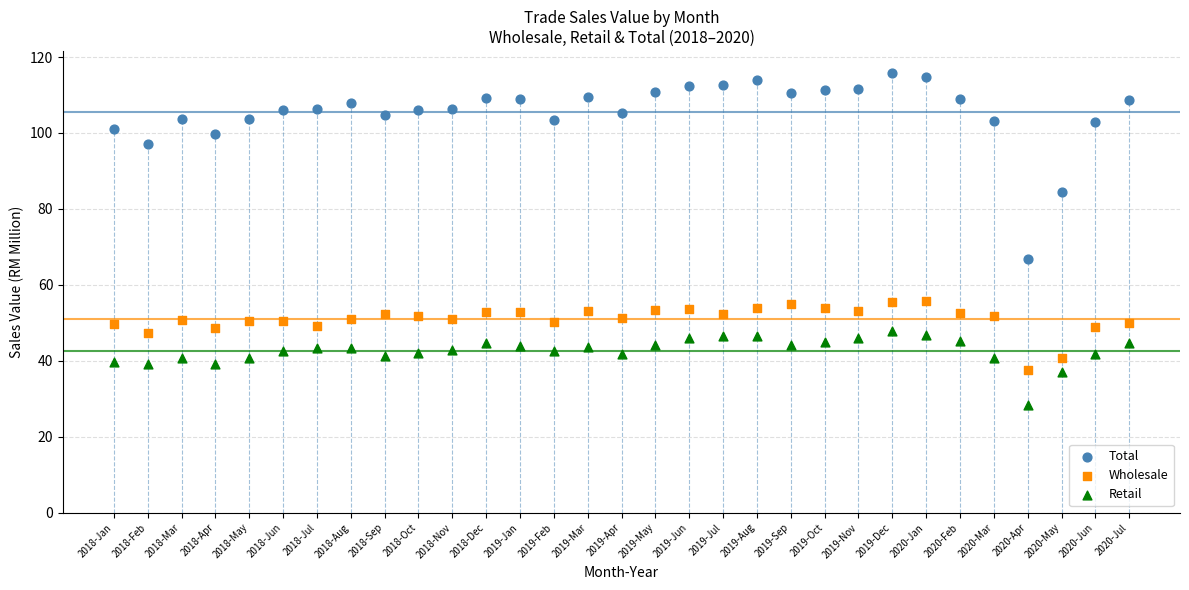

Which series reaches the minimum Y coordinate?

Retail